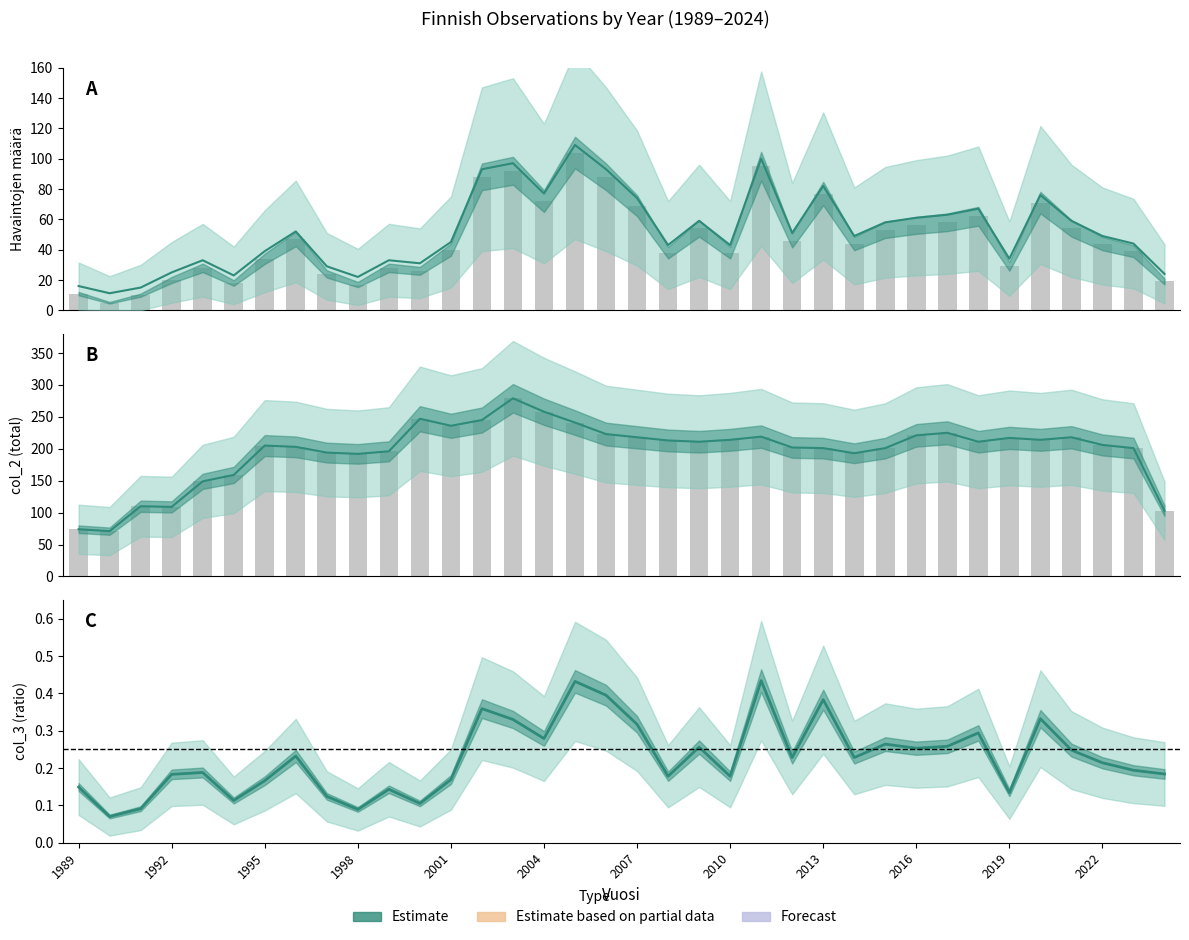

The col_3 series shows 0.2 at 2010. True or false?

False